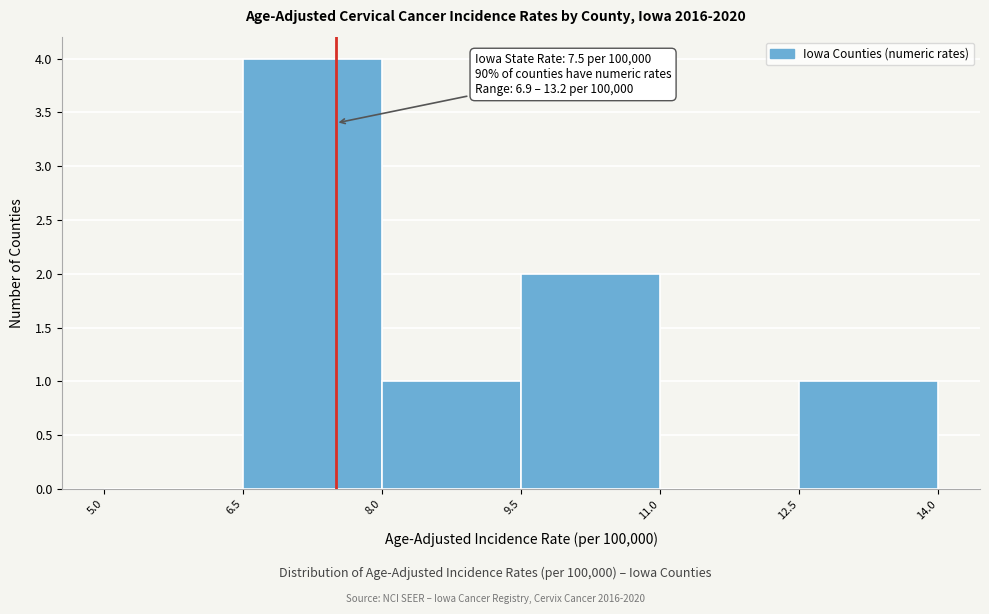

Over which range of the x-axis is the bar tallest?

6.5 to 8.0